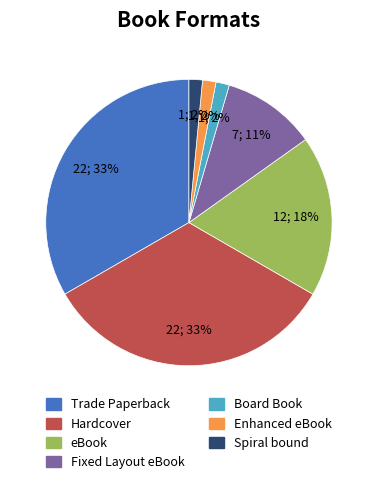

Combined, do Spiral bound and Hardcover account for over 50%?

No